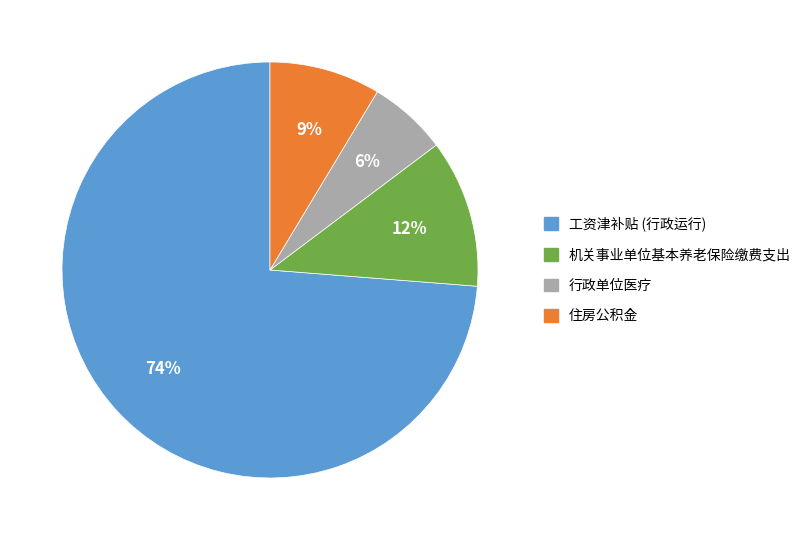

The 住房公积金 slice represents 17% of the pie. True or false?

False